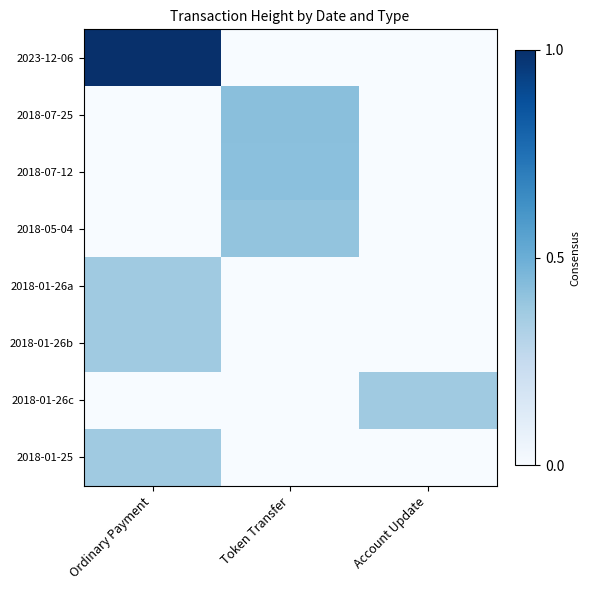

Reading left to right, what are all the values shown in this chart?

2023-12-06: Ordinary Payment=1.0	Token Transfer=0.0	Account Update=0.0
2018-07-25: Ordinary Payment=0.0	Token Transfer=0.4	Account Update=0.0
2018-07-12: Ordinary Payment=0.0	Token Transfer=0.4	Account Update=0.0
2018-05-04: Ordinary Payment=0.0	Token Transfer=0.4	Account Update=0.0
2018-01-26a: Ordinary Payment=0.4	Token Transfer=0.0	Account Update=0.0
2018-01-26b: Ordinary Payment=0.4	Token Transfer=0.0	Account Update=0.0
2018-01-26c: Ordinary Payment=0.0	Token Transfer=0.0	Account Update=0.4
2018-01-25: Ordinary Payment=0.4	Token Transfer=0.0	Account Update=0.0